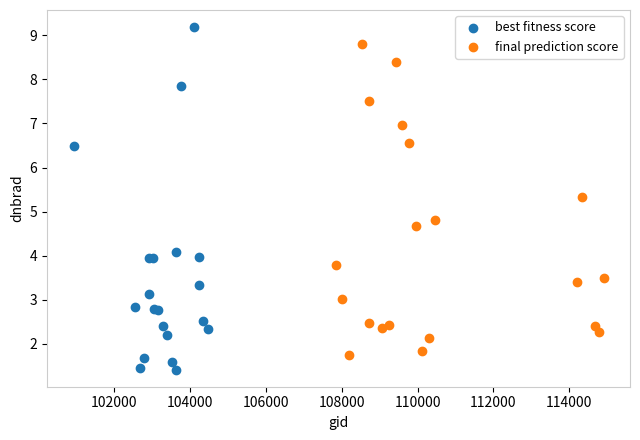

What are all the series names shown in the legend?

best fitness score, final prediction score